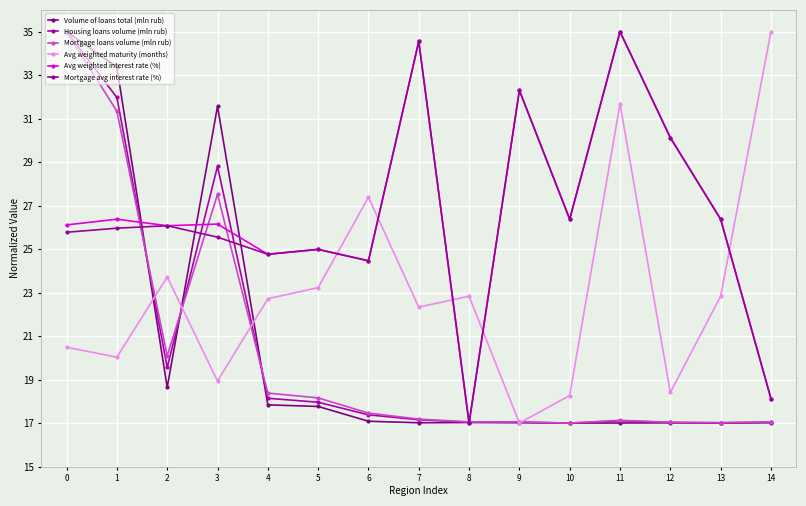

At which label is Volume of loans total (mln rub) closest to 26?

3